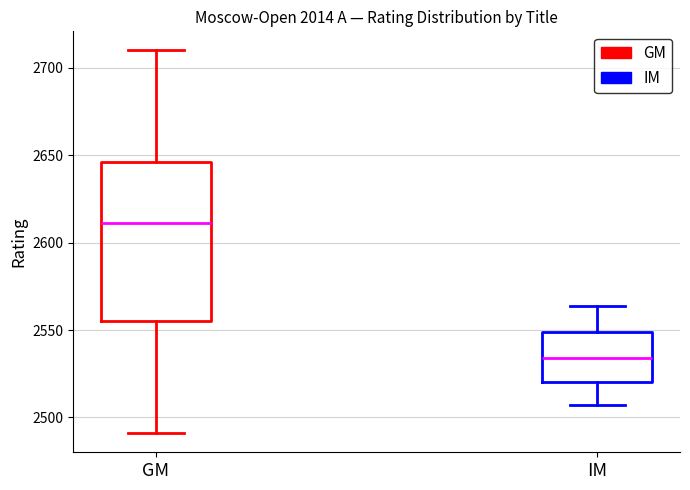

Reading left to right, transcribe this box plot: for each box, give where its median line is, the range the box spans, and where its two whiskers end, as read against the y-axis. The values are not printed on the chart, so give them approximately, as read against the axis.

GM: median 2610, box 2555 to 2645, whiskers 2490 to 2710
IM: median 2535, box 2520 to 2550, whiskers 2505 to 2565